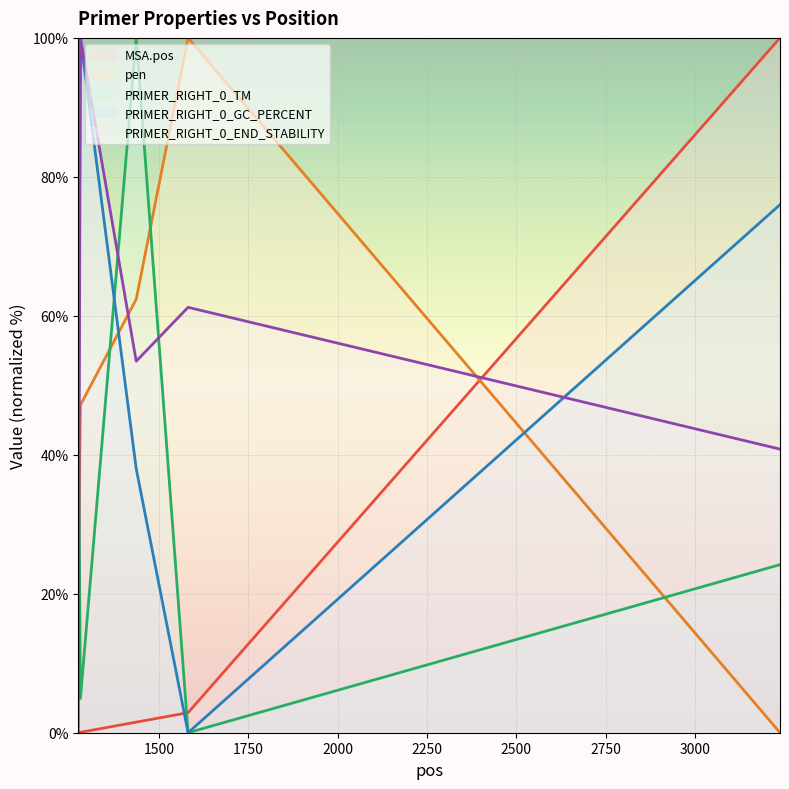

What is the greatest value displayed?

100.0